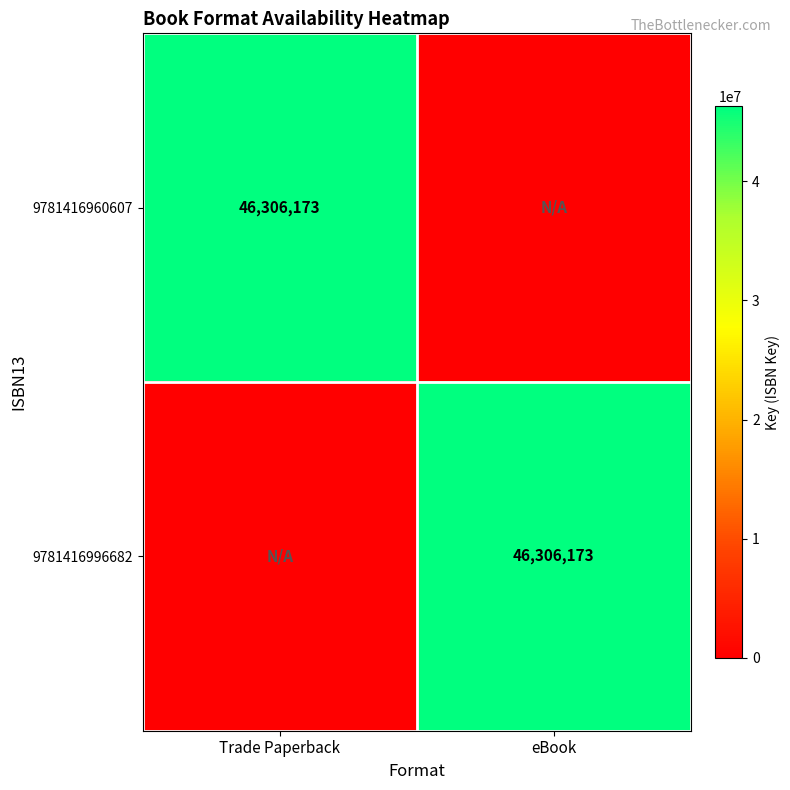

True or false: 9781416996682 has a value of 81358264 at eBook.

False